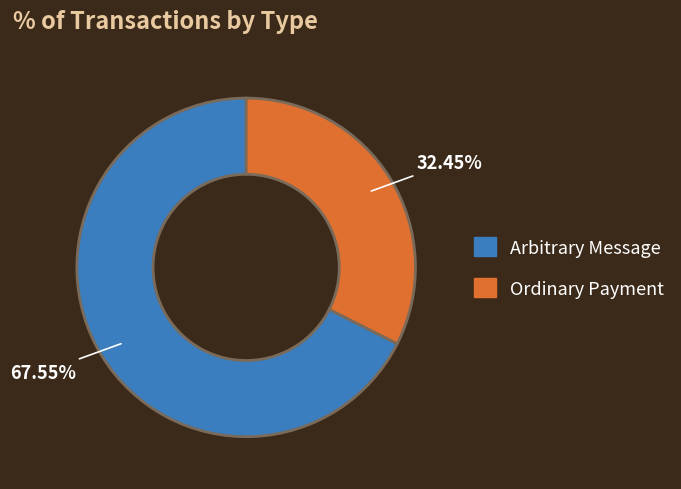

True or false: Ordinary Payment accounts for 32% of the total.

True